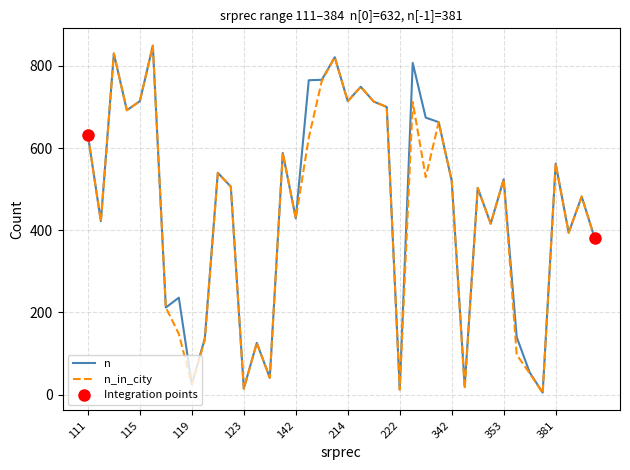

Rank the series by their average value, from highest to lowest.

n, n_in_city